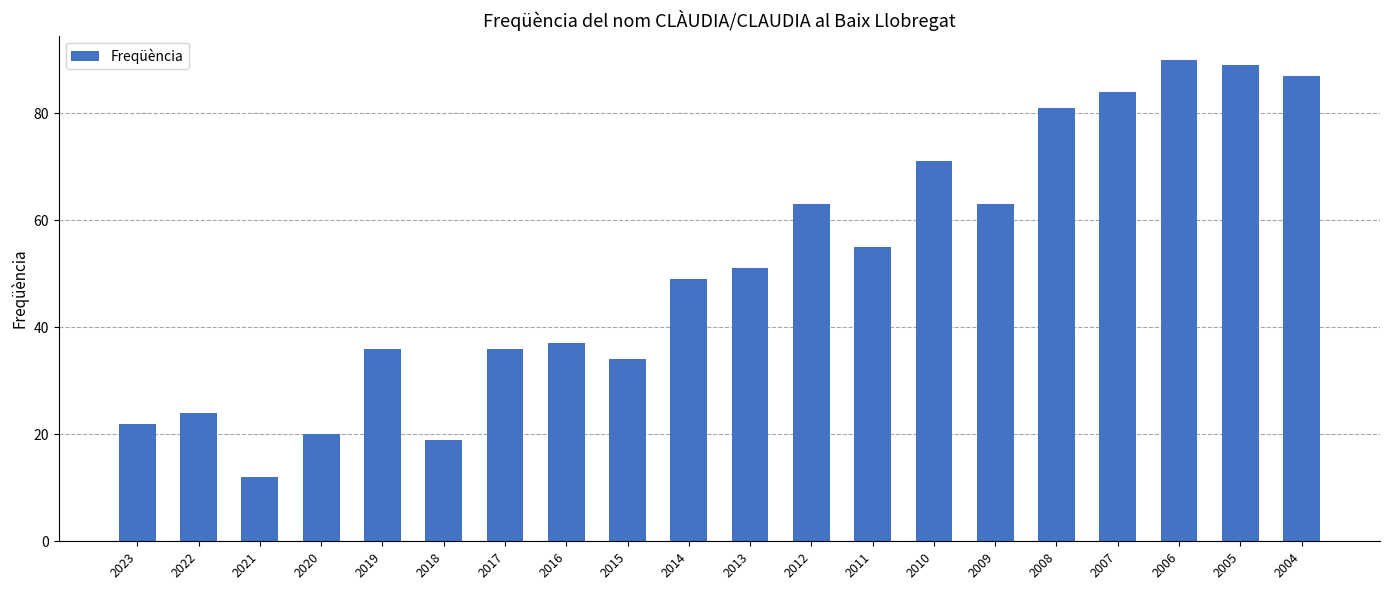

True or false: the data shows 84 at 2007.

True